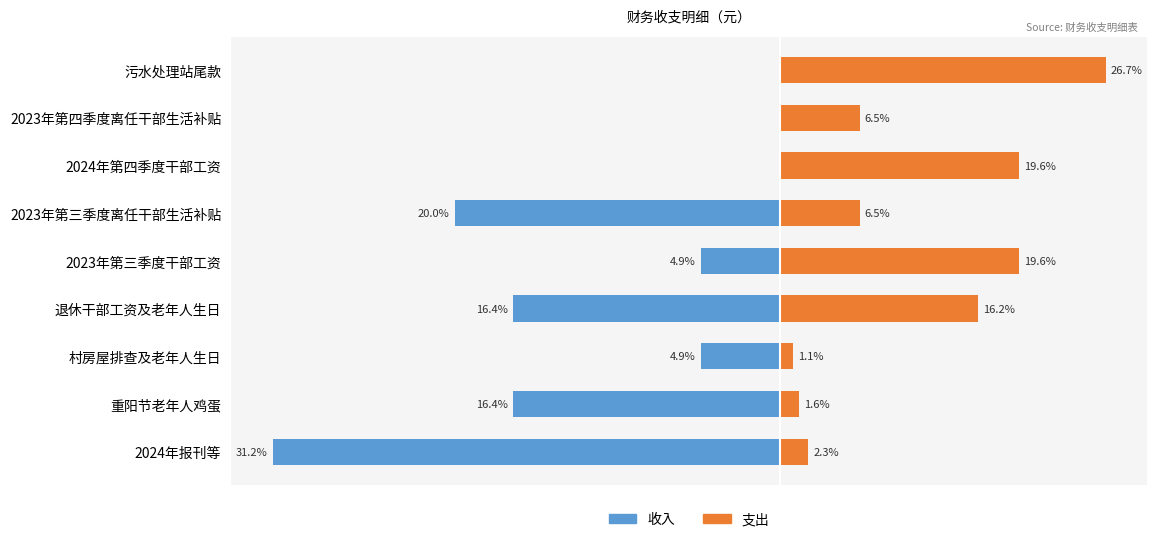

Where is 支出 nearest to the value 15605?

退休干部工资及老年人生日